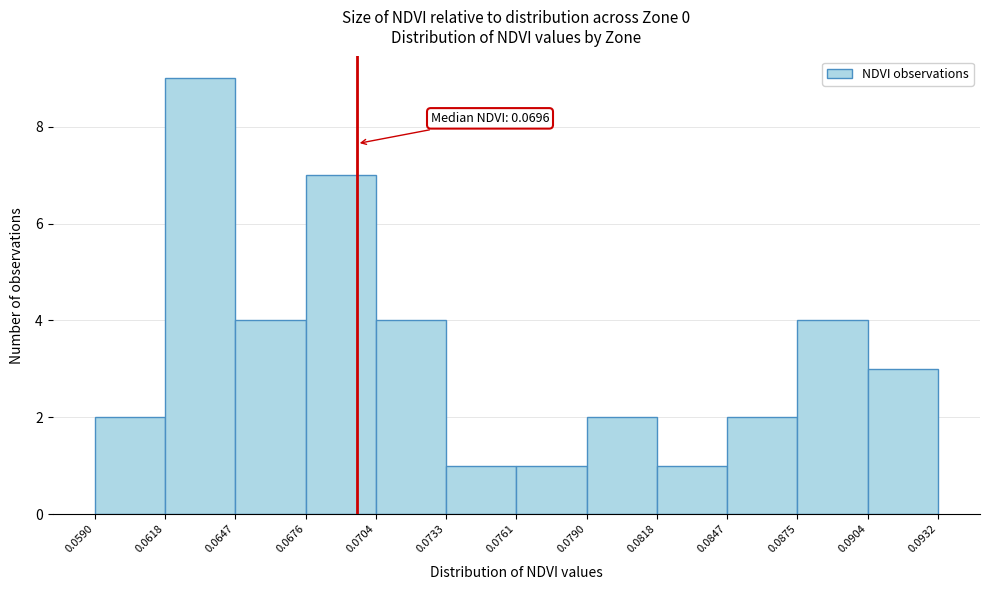

Which range on the x-axis has the tallest bar?

0.0618 to 0.0647